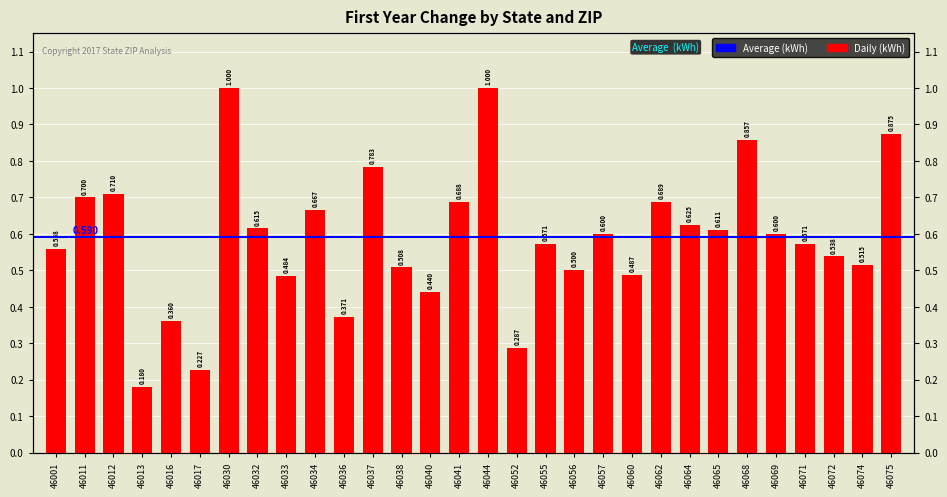

Rank the categories by value from highest to lowest.

46030, 46044, 46075, 46068, 46037, 46012, 46011, 46062, 46041, 46034, 46064, 46032, 46065, 46057, 46069, 46055, 46071, 46001, 46072, 46074, 46038, 46056, 46060, 46033, 46040, 46036, 46016, 46052, 46017, 46013